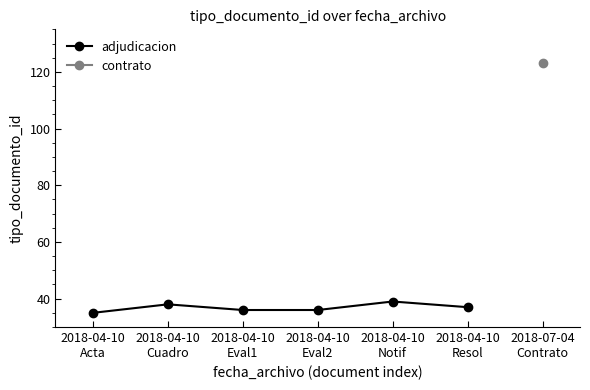

What is the value of the adjudicacion point at the 4th from the left?

36